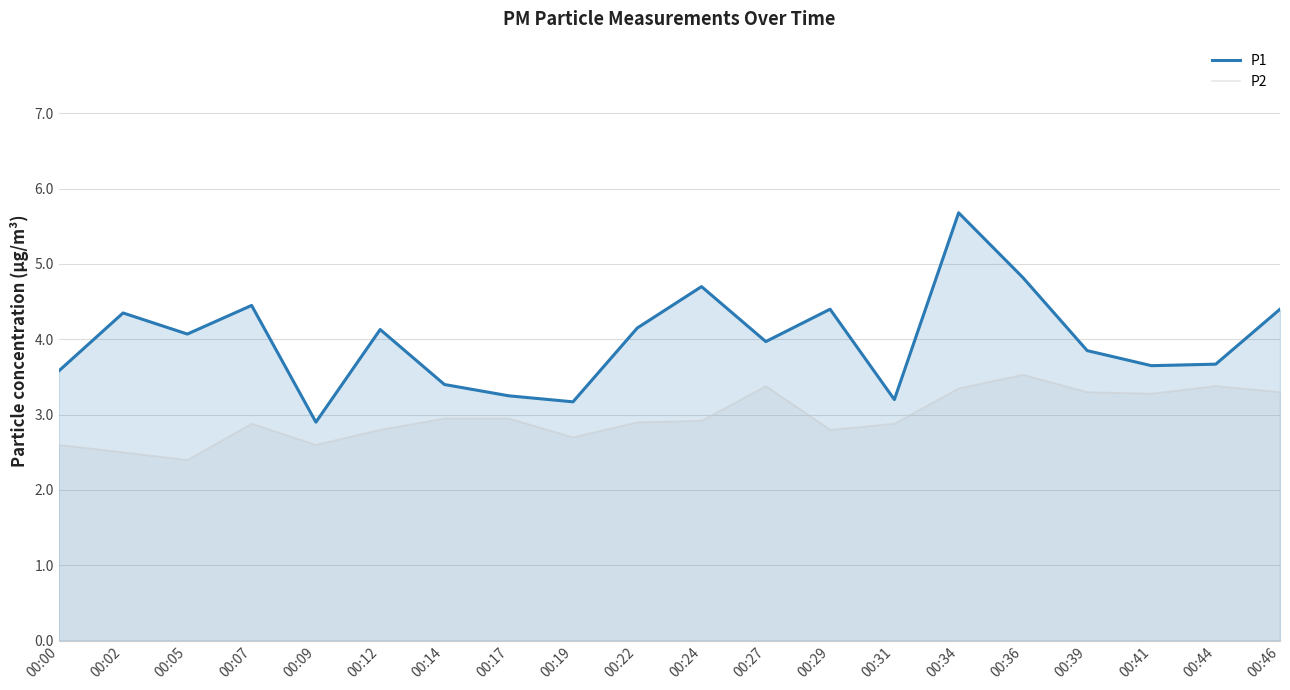

What is the value of the P2 point at the 19th from the left?

3.4